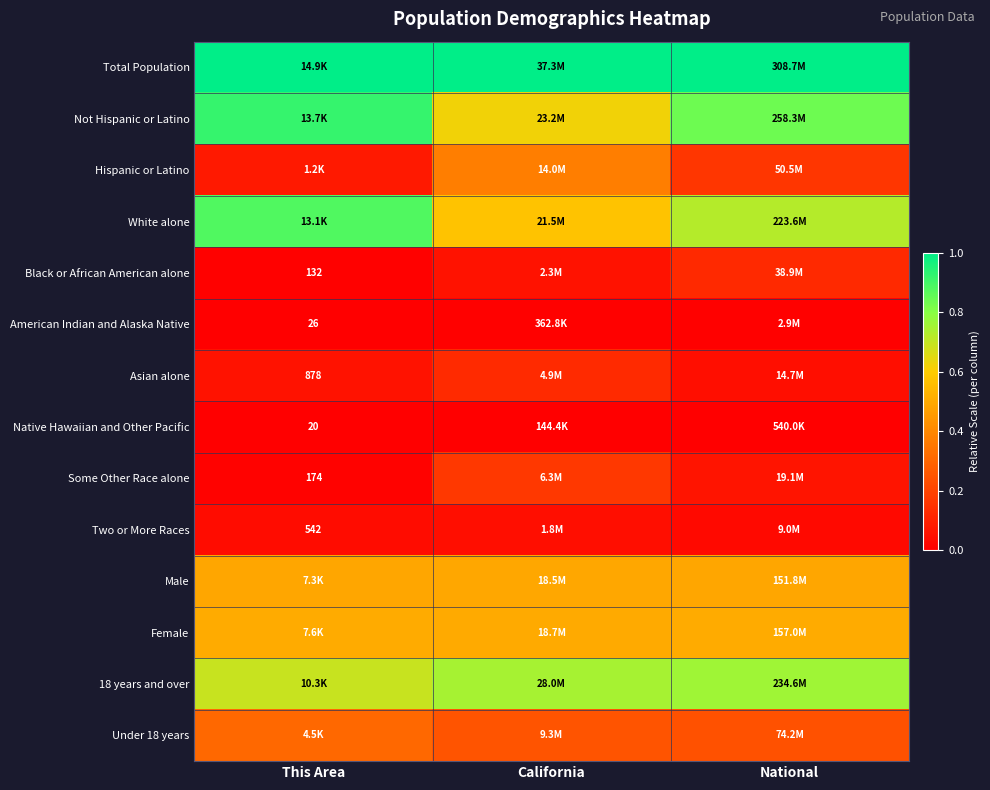

How many data points does each series have?

3